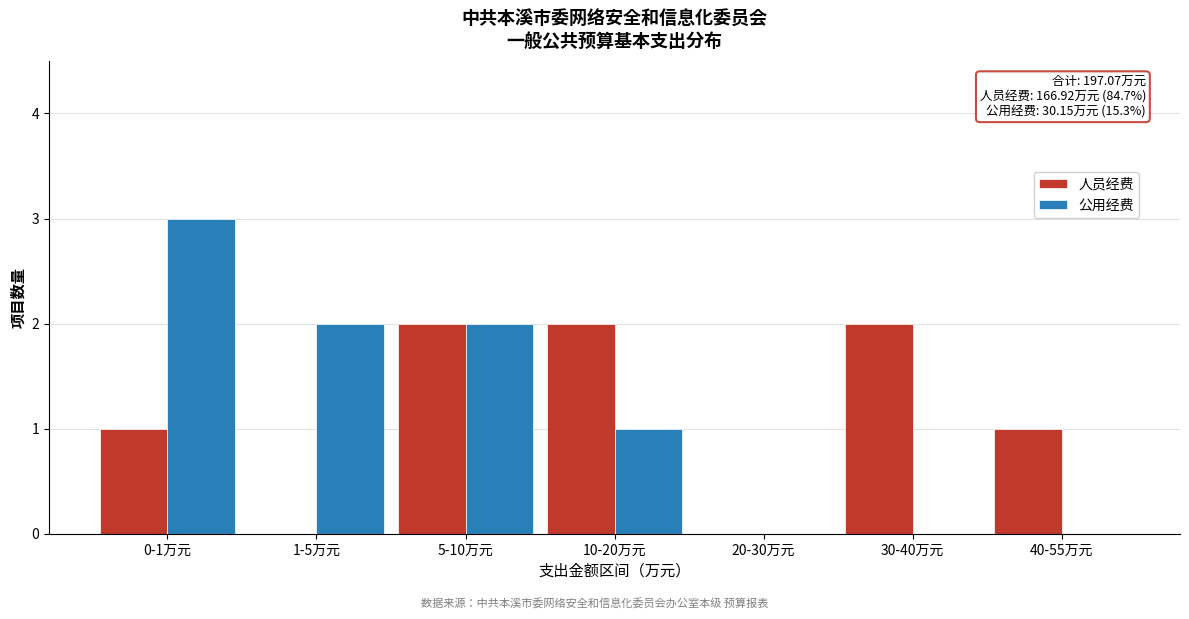

Reading right to left, extract all data points from this chart.

人员经费: 40-55万元=1	30-40万元=2	20-30万元=0	10-20万元=2	5-10万元=2	1-5万元=0	0-1万元=1
公用经费: 40-55万元=0	30-40万元=0	20-30万元=0	10-20万元=1	5-10万元=2	1-5万元=2	0-1万元=3